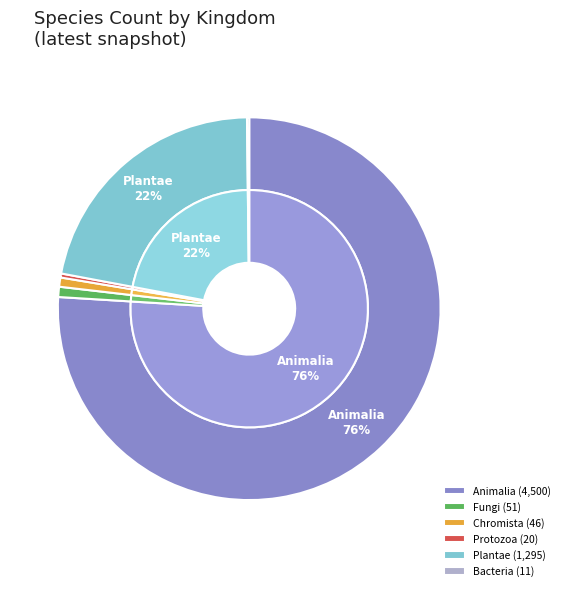

How many slices are in this pie chart?

6